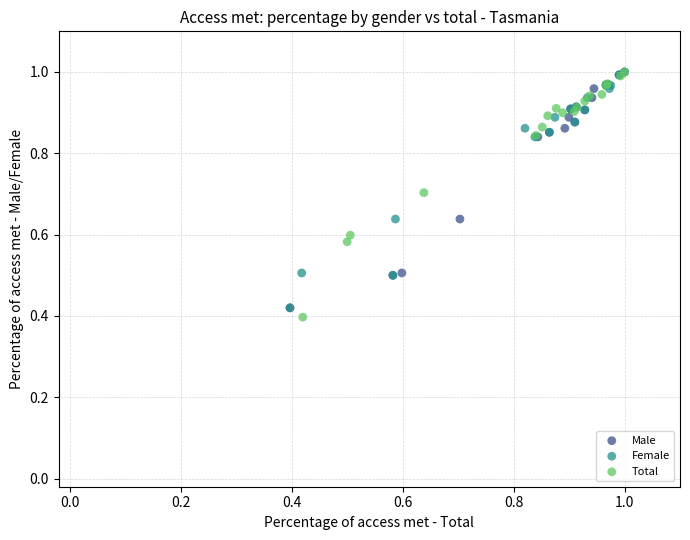

Which series has the largest Y range (max minus min)?

Total